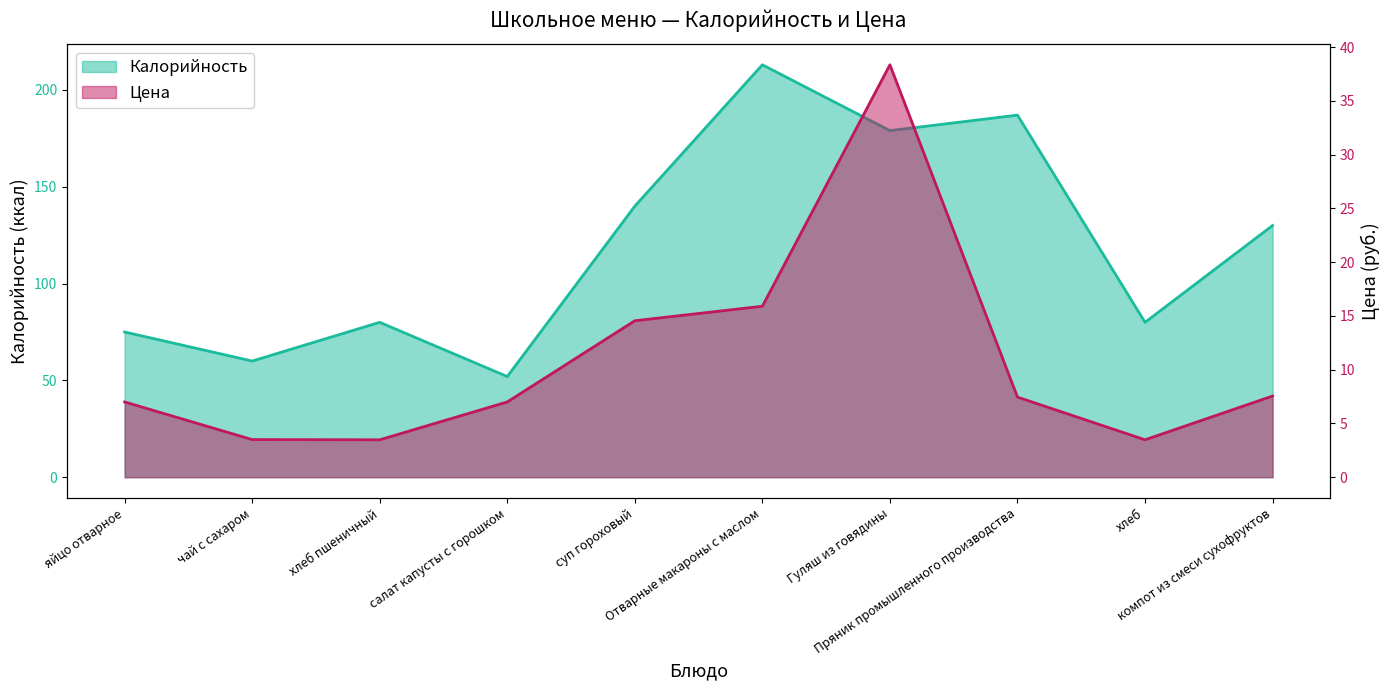

List the labels in order of Калорийность value, smallest first.

салат капусты с горошком, чай с сахаром, яйцо отварное, хлеб пшеничный, хлеб, компот из смеси сухофруктов, суп гороховый, Гуляш из говядины, Пряник промышленного производства, Отварные макароны с маслом